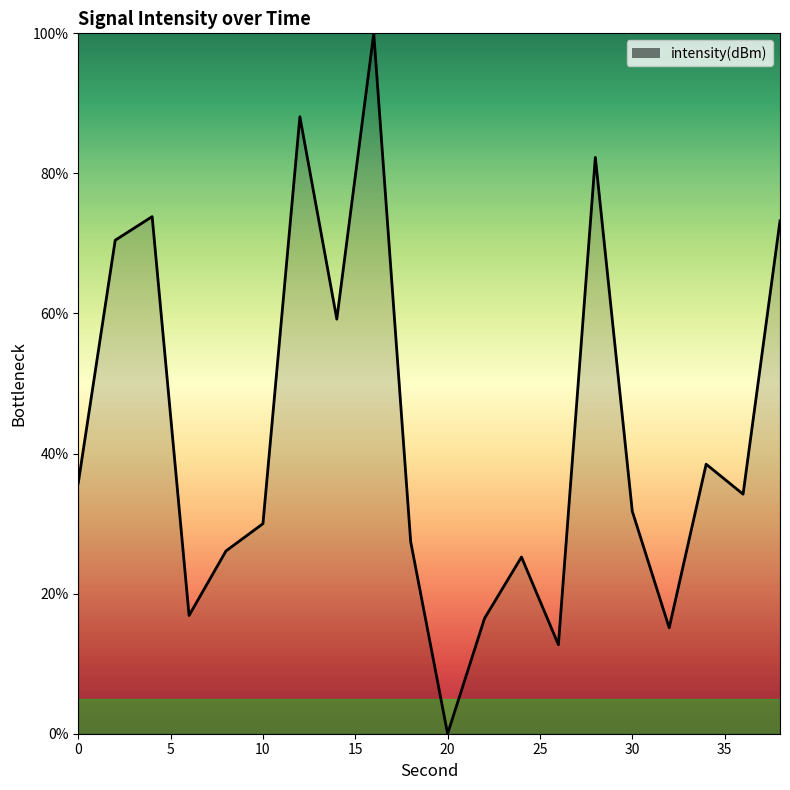

What is the difference between the maximum and minimum values?

100.0